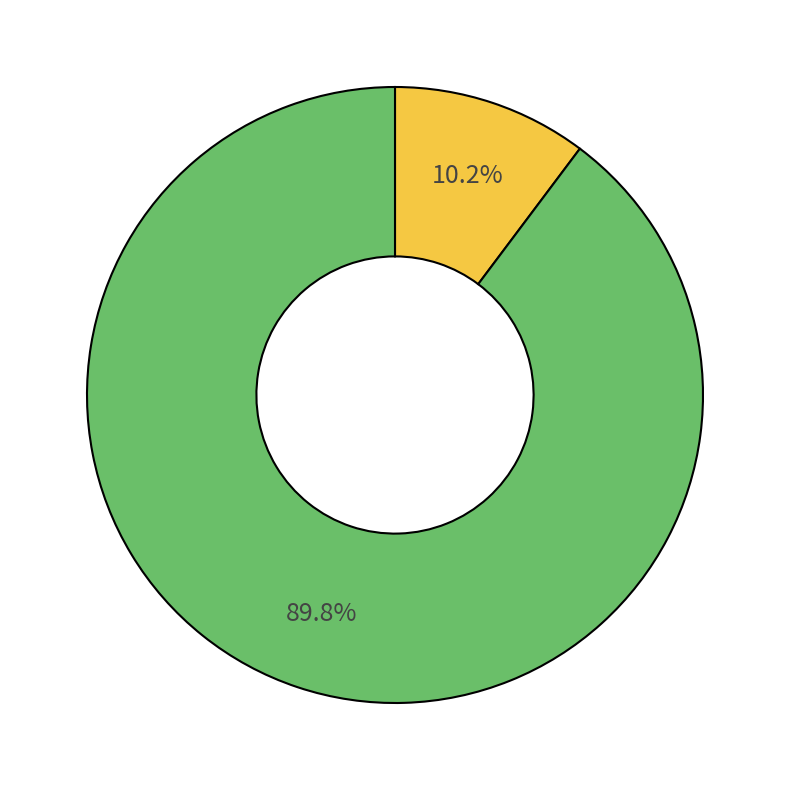

Is there any slice that represents more than half of the pie?

Yes